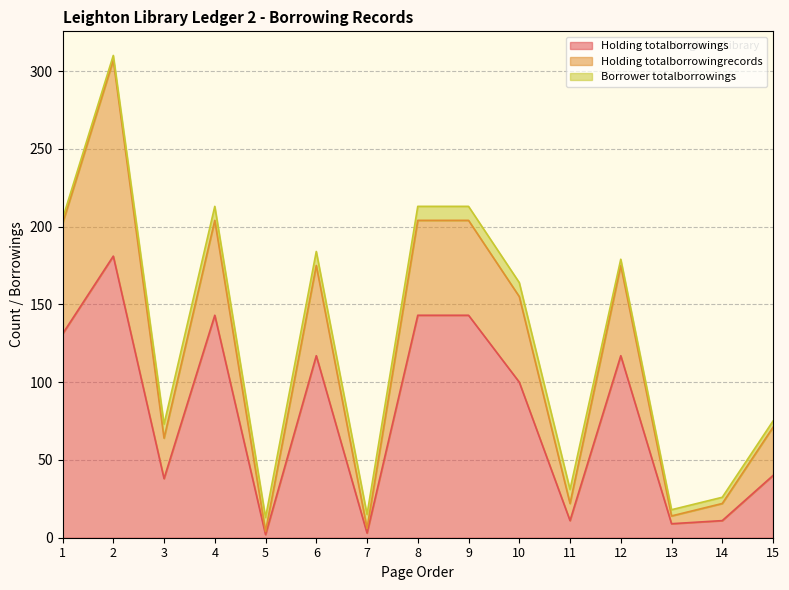

Does the chart display data point markers on the line(s)?

No